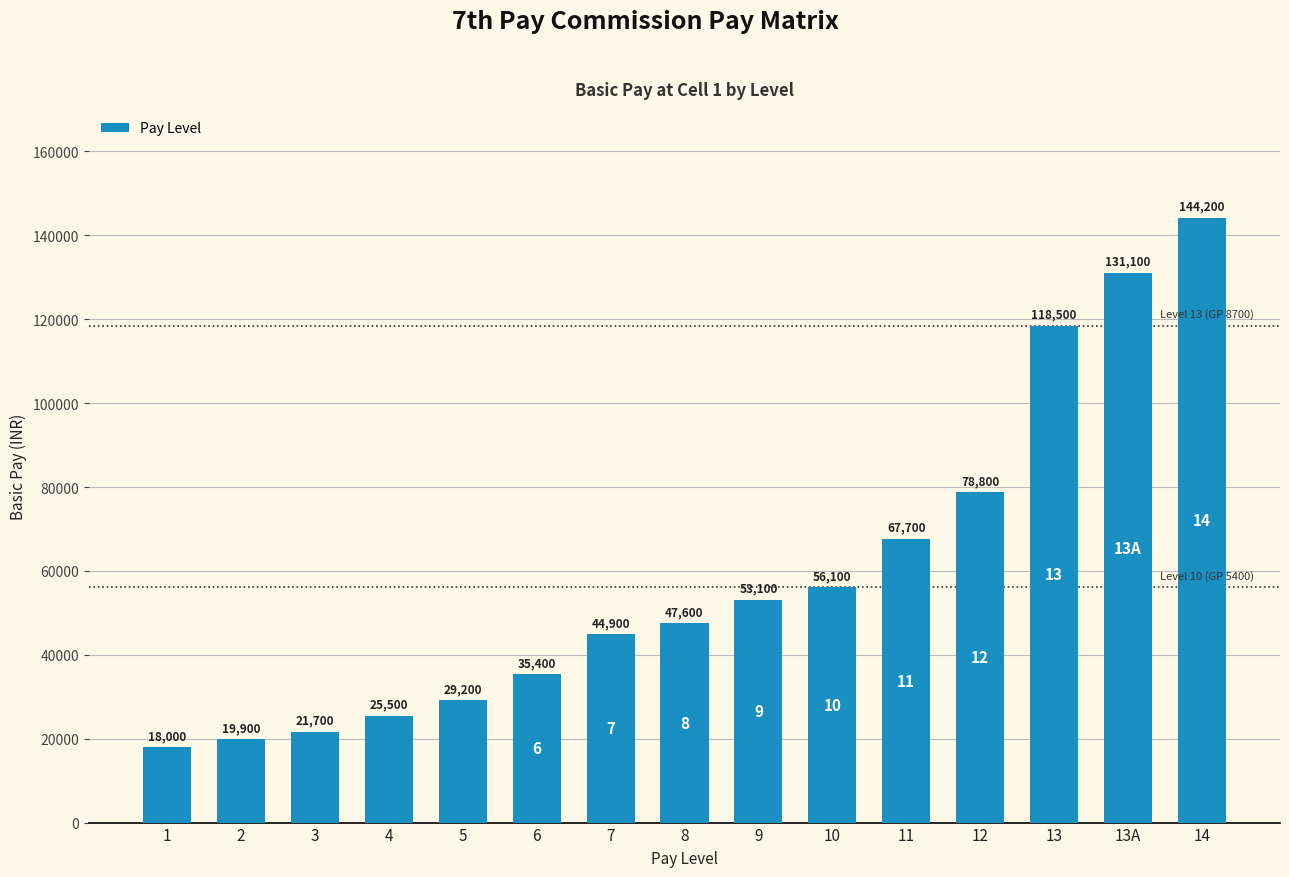

Rank the categories by value from highest to lowest.

14, 13A, 13, 12, 11, 10, 9, 8, 7, 6, 5, 4, 3, 2, 1